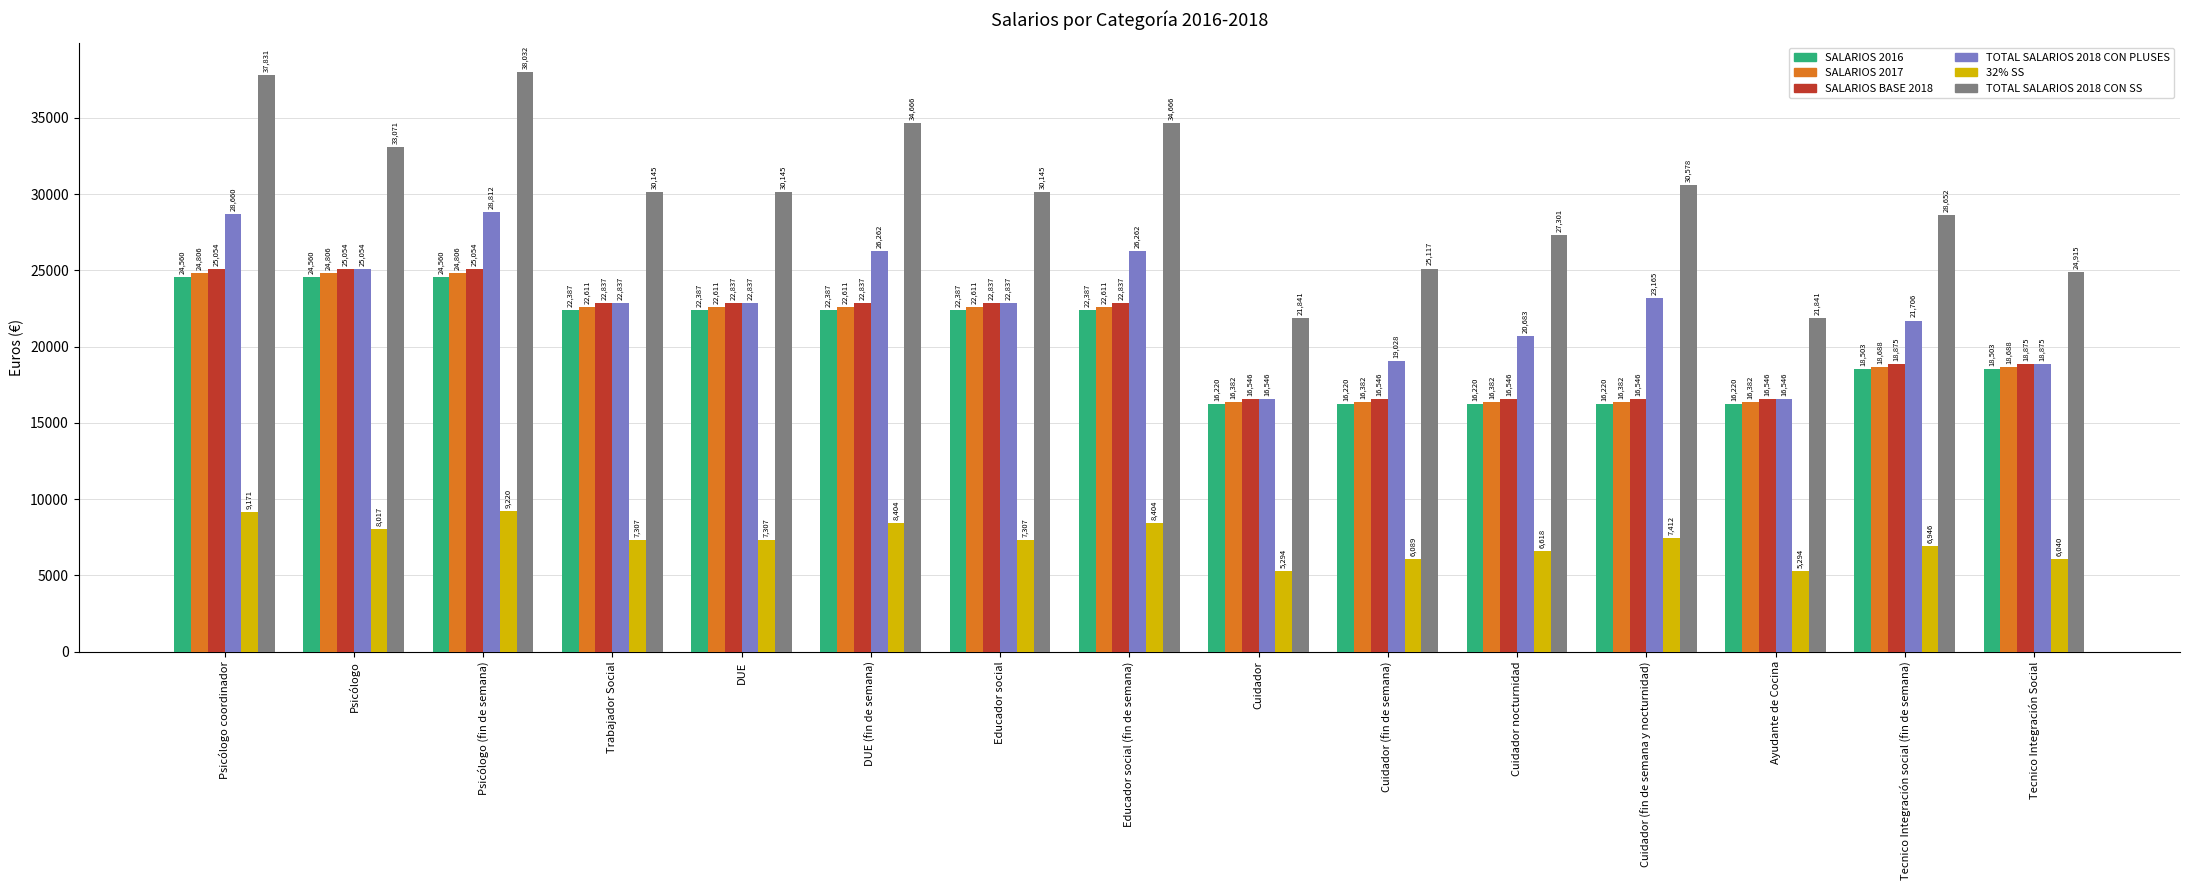

What position from the right is Tecnico Integración social (fin de semana)?

2